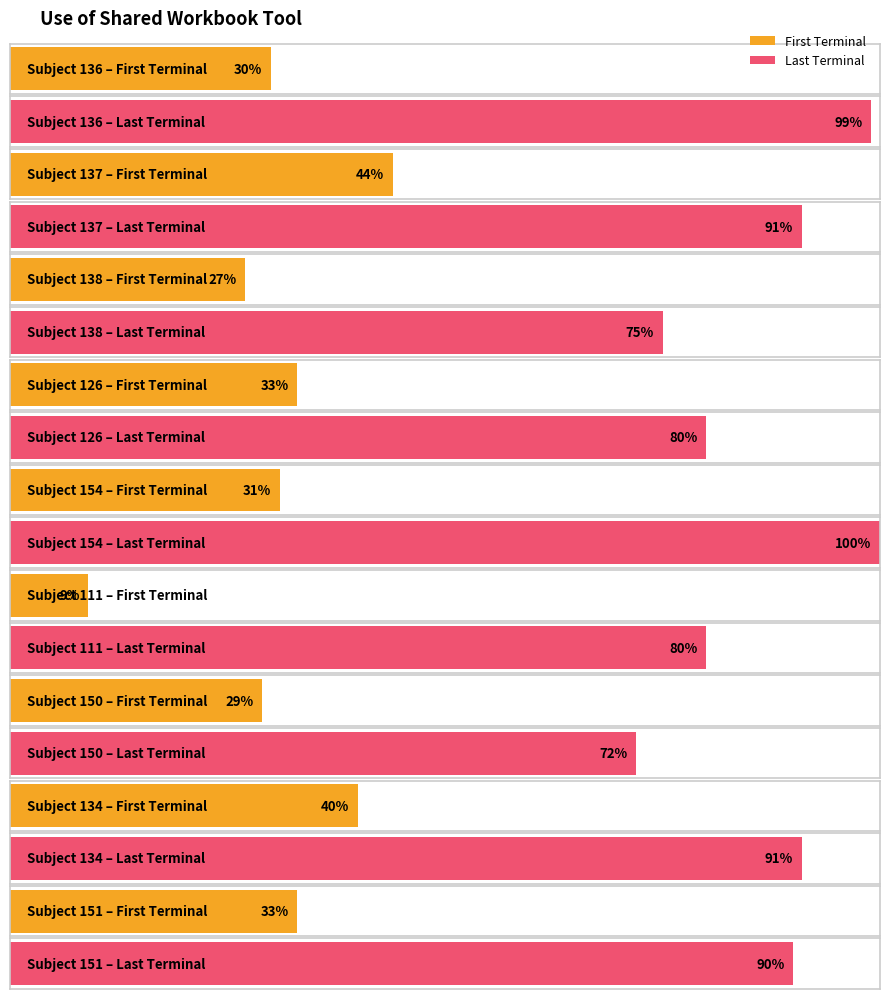

List the labels in order of Last Terminal value, largest first.

154, 136, 137, 134, 151, 126, 111, 138, 150